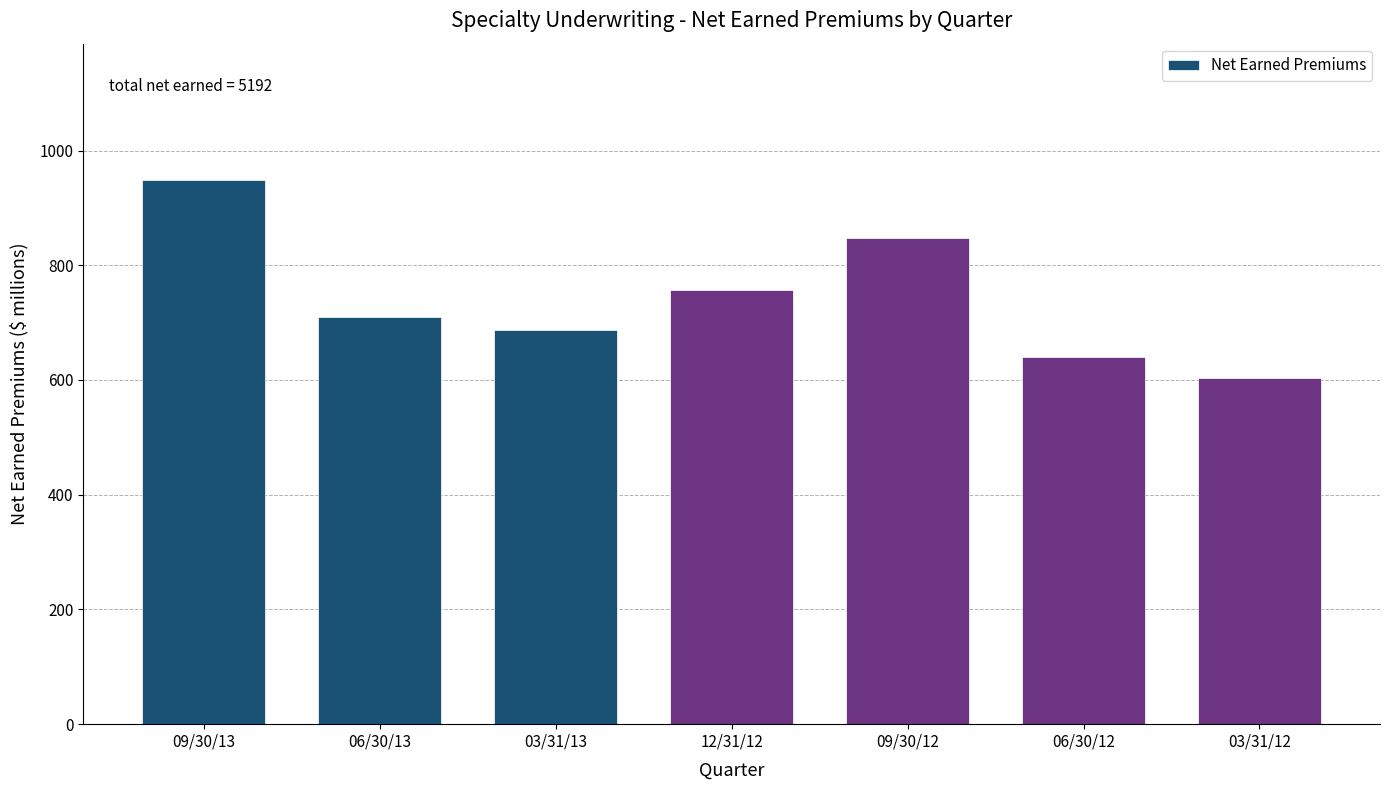

Reading right to left, what are all the values shown in this chart?

603	640	848	756	687	709	949